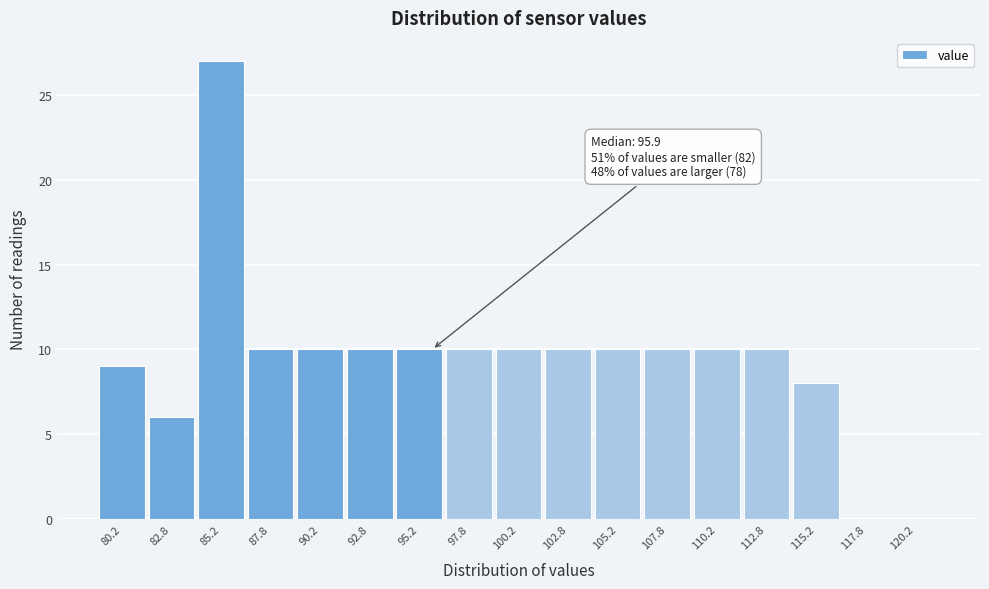

Over which range of the x-axis is the bar tallest?

84.0 to 86.5